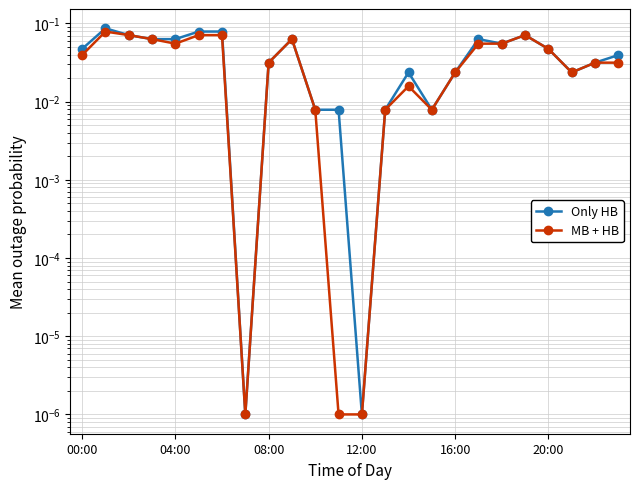

What are all the series names shown in the legend?

Only HB, MB + HB